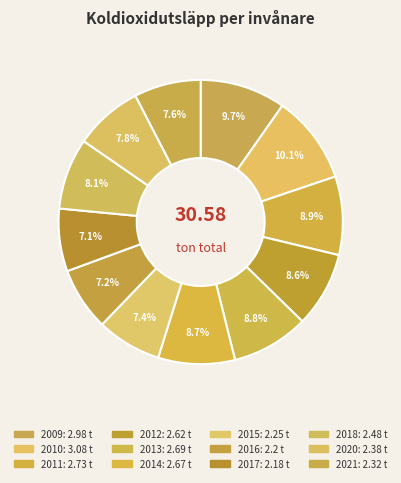

How many slices are in this pie chart?

12